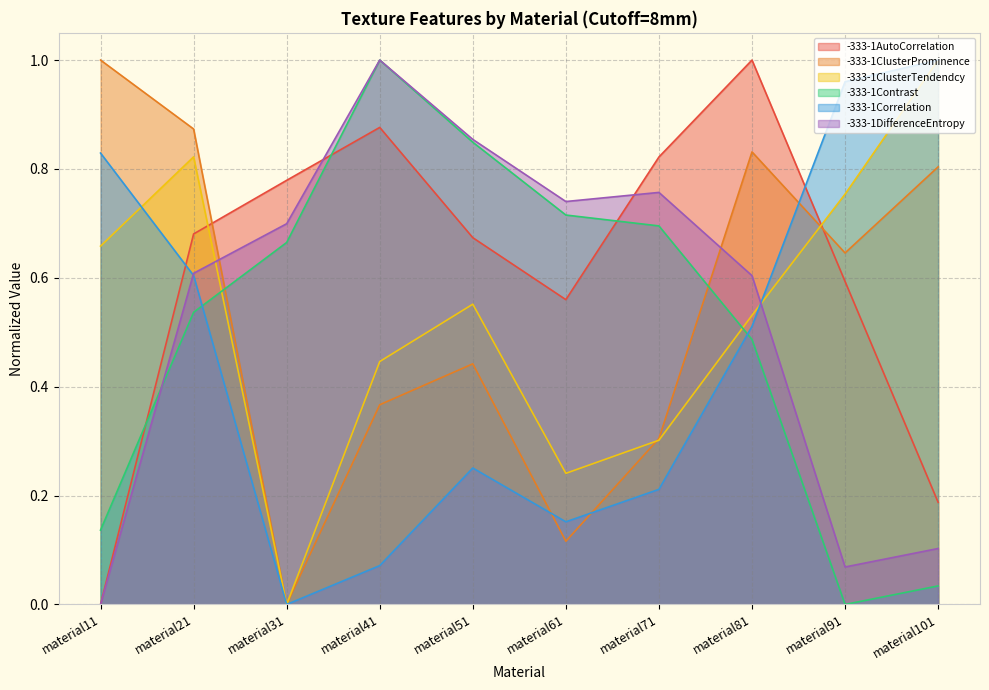

How many times do -333-1ClusterTendendcy and -333-1Contrast cross each other?

2